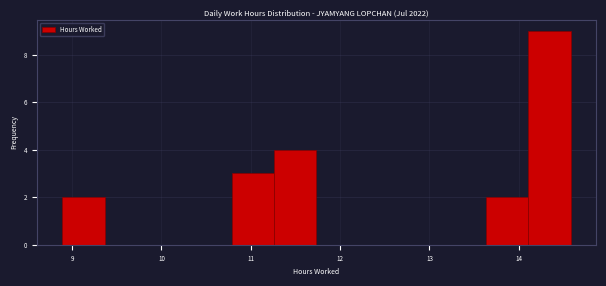

Reading left to right, transcribe this chart: for each bar, give the range it covers on the x-axis and its height. Neither the bar edges nor the heights are printed on the chart, so give them approximately, as read against the axes.

8.9 to 9.4: 2
9.4 to 9.8: 0
9.8 to 10.3: 0
10.3 to 10.8: 0
10.8 to 11.3: 3
11.3 to 11.7: 4
11.7 to 12.2: 0
12.2 to 12.7: 0
12.7 to 13.2: 0
13.2 to 13.6: 0
13.6 to 14.1: 2
14.1 to 14.6: 9